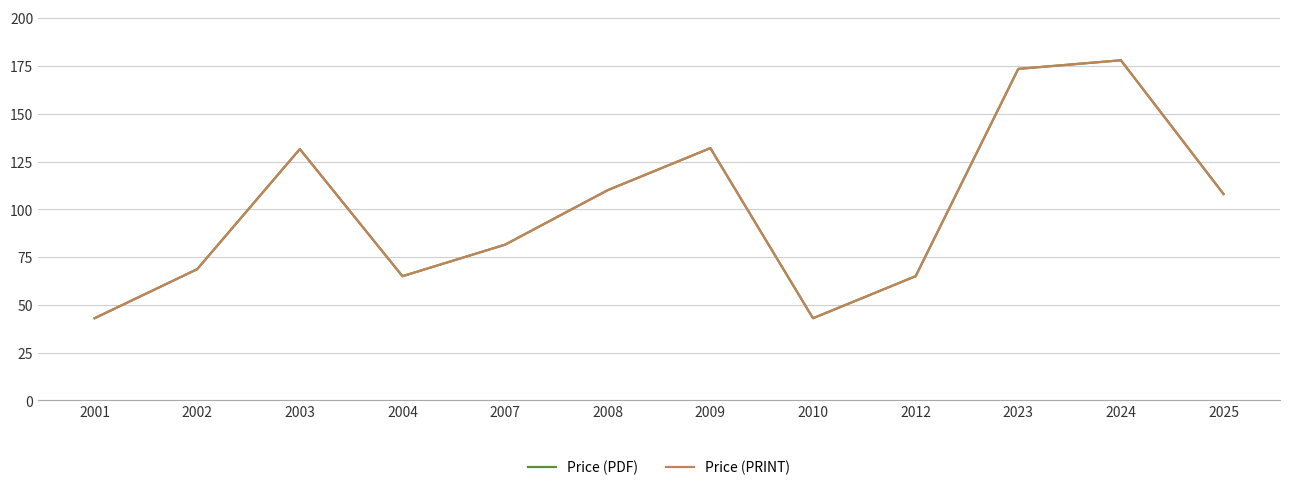

List the labels in order of Price (PRINT) value, smallest first.

2001, 2010, 2004, 2012, 2002, 2007, 2025, 2008, 2003, 2009, 2023, 2024